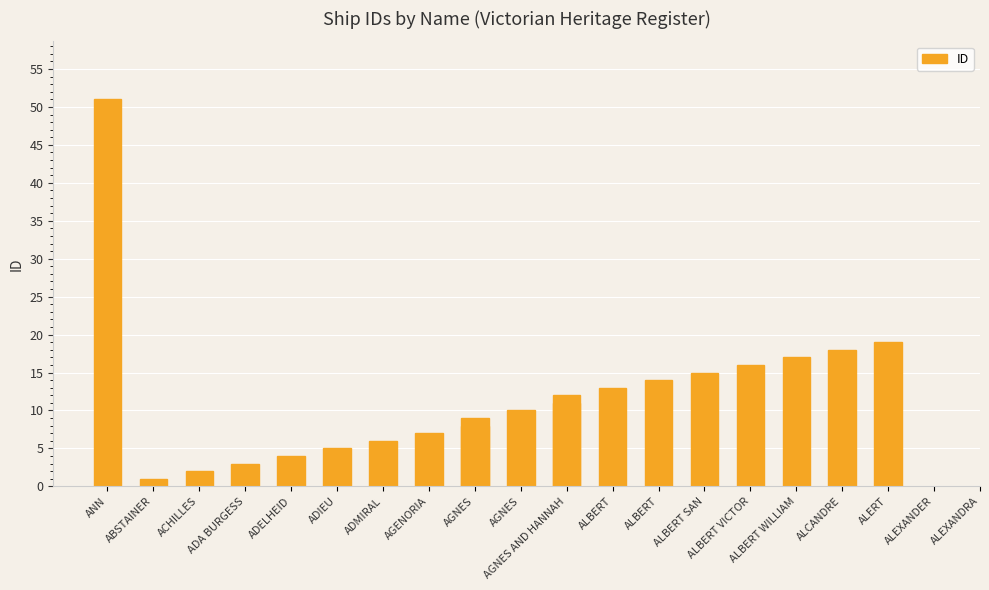

True or false: the data shows 17 at ALBERT.

False